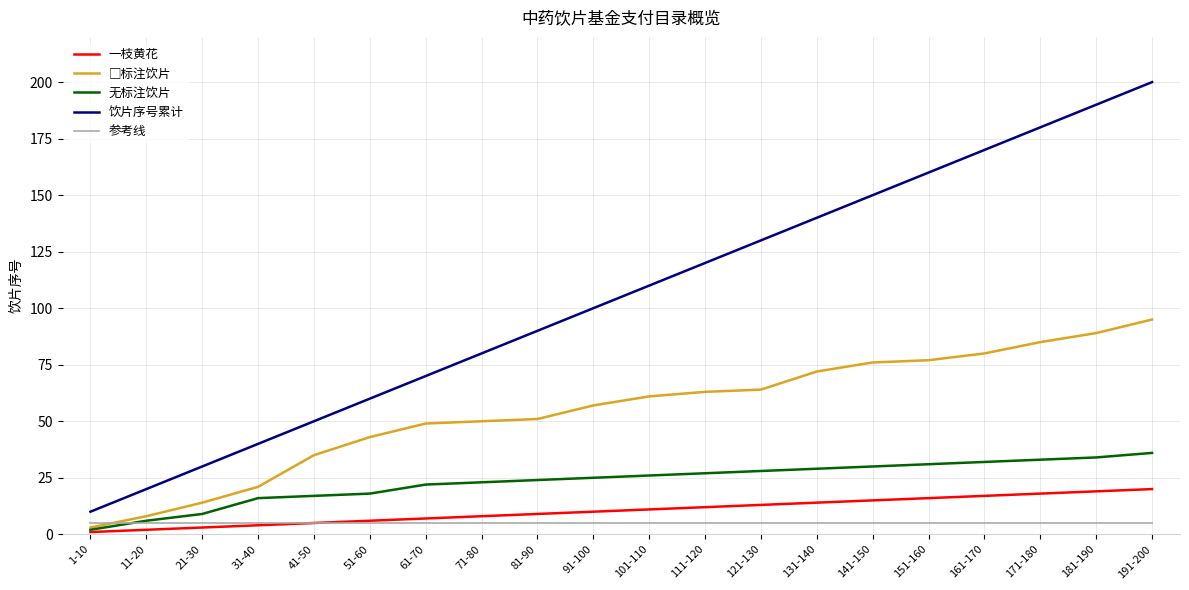

True or false: 饮片序号累计 and 参考线 cross at least once.

False